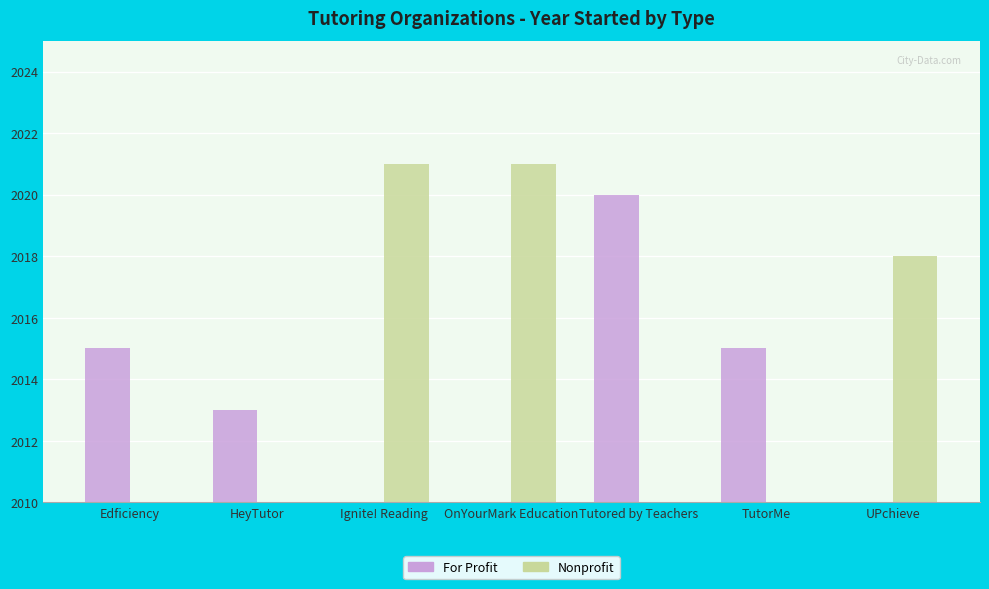

What is the label of the 5th bar from the right?

Ignite! Reading